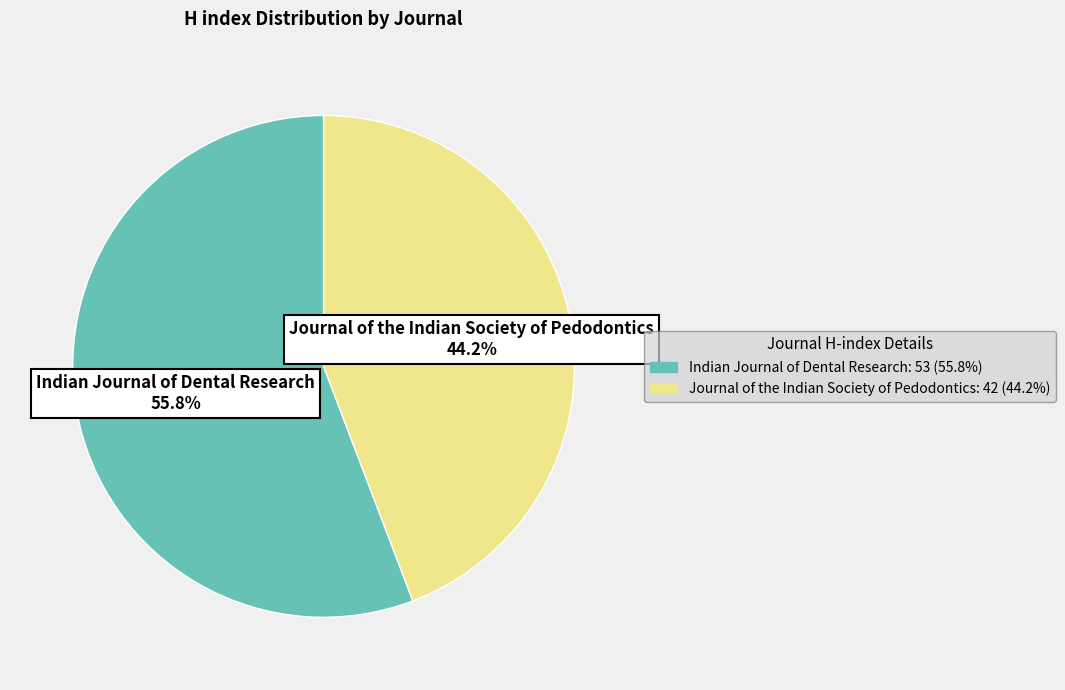

Which has a higher value, Journal of the Indian Society of Pedodontics or Indian Journal of Dental Research?

Indian Journal of Dental Research